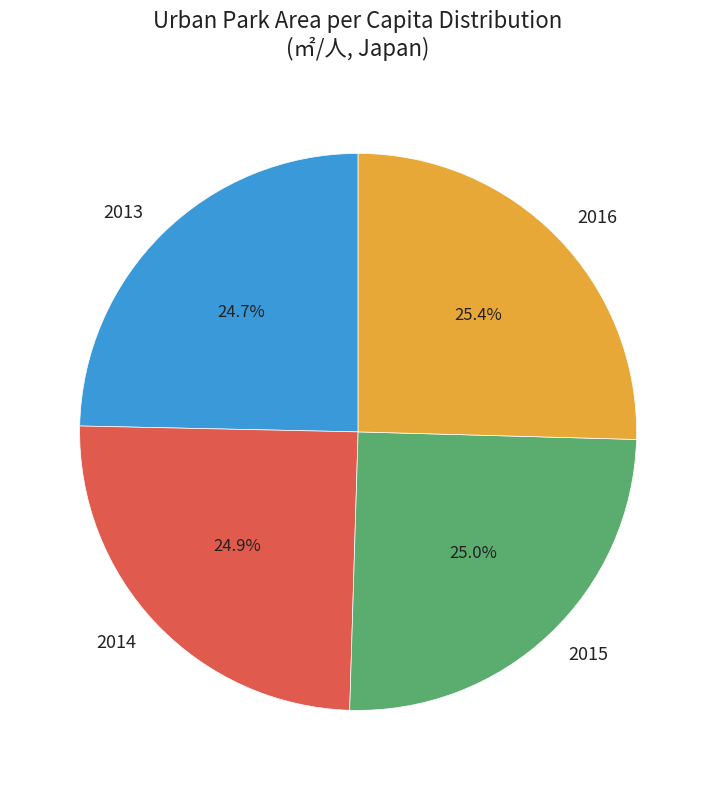

Does any single category account for the majority?

No